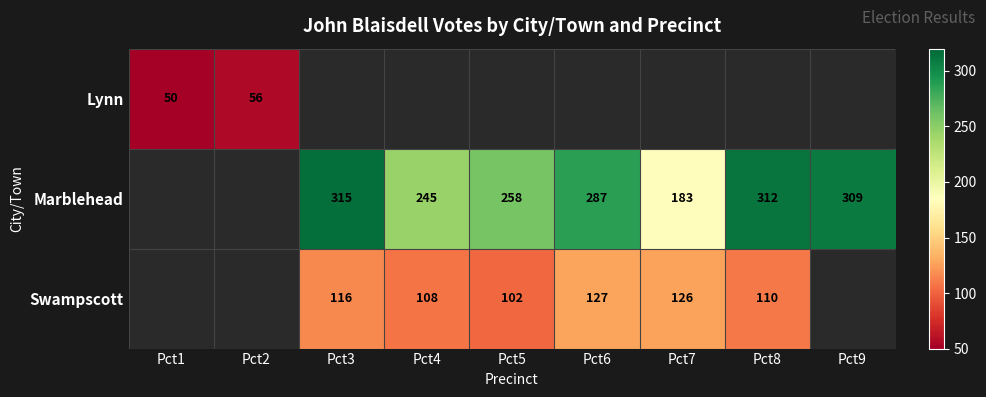

Which label corresponds to the largest value in the chart?

Pct3